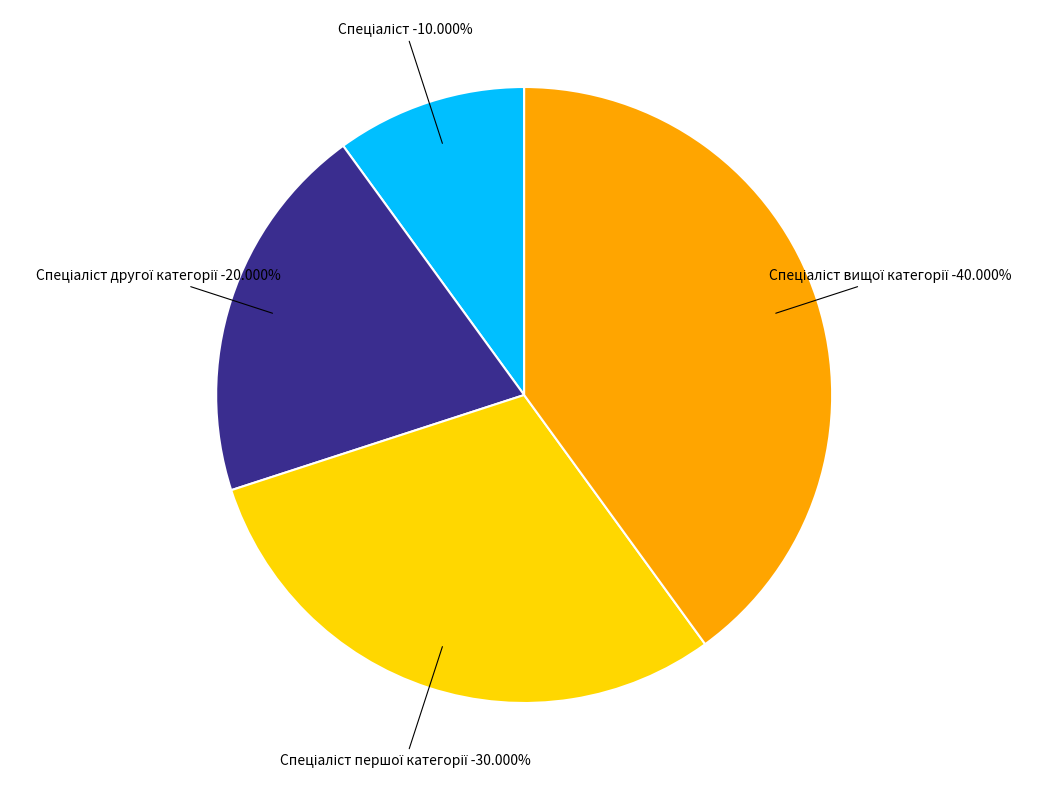

Does any single category account for the majority?

No